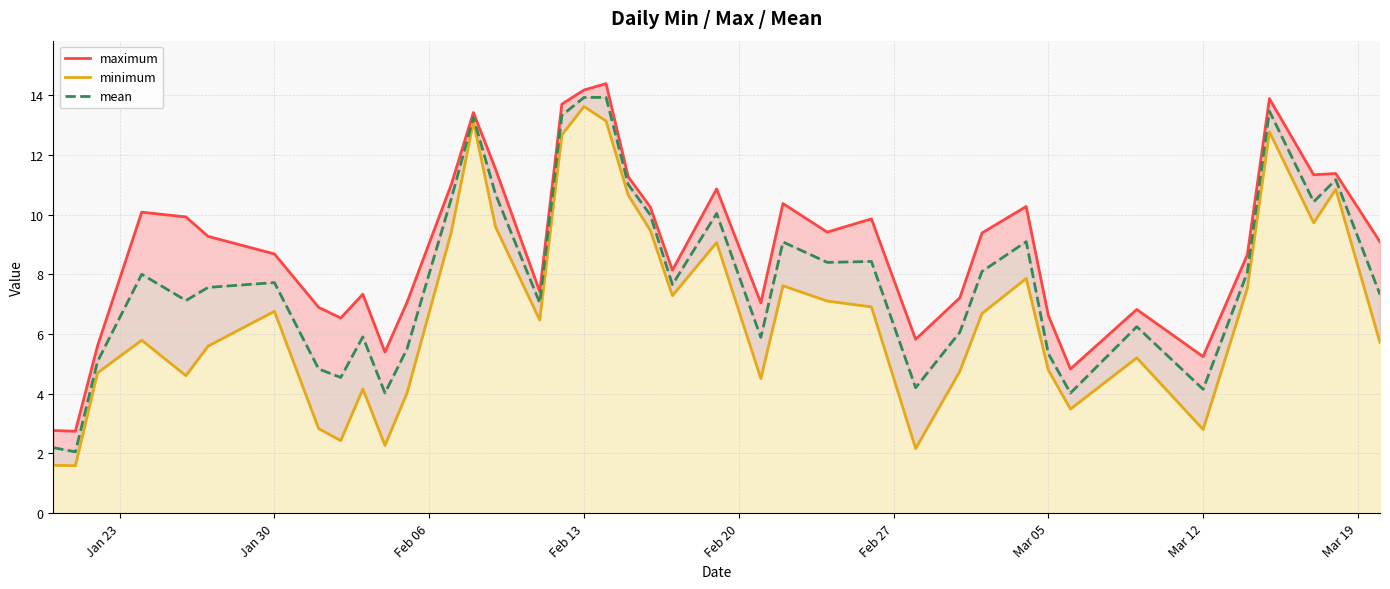

What is the average value of the minimum series?

6.8